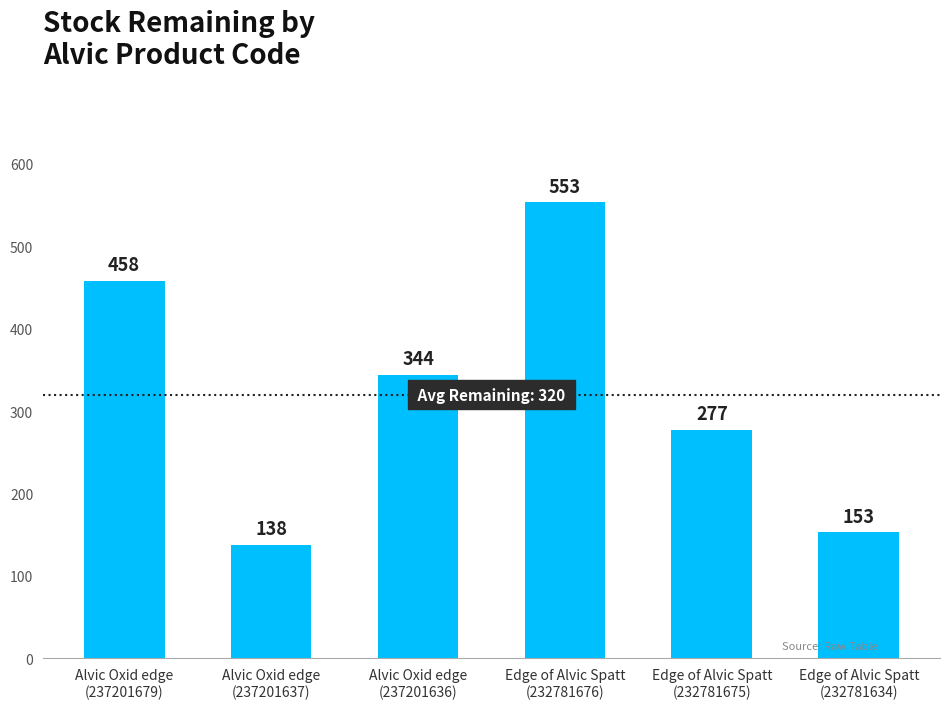

How many bars are there in total?

6